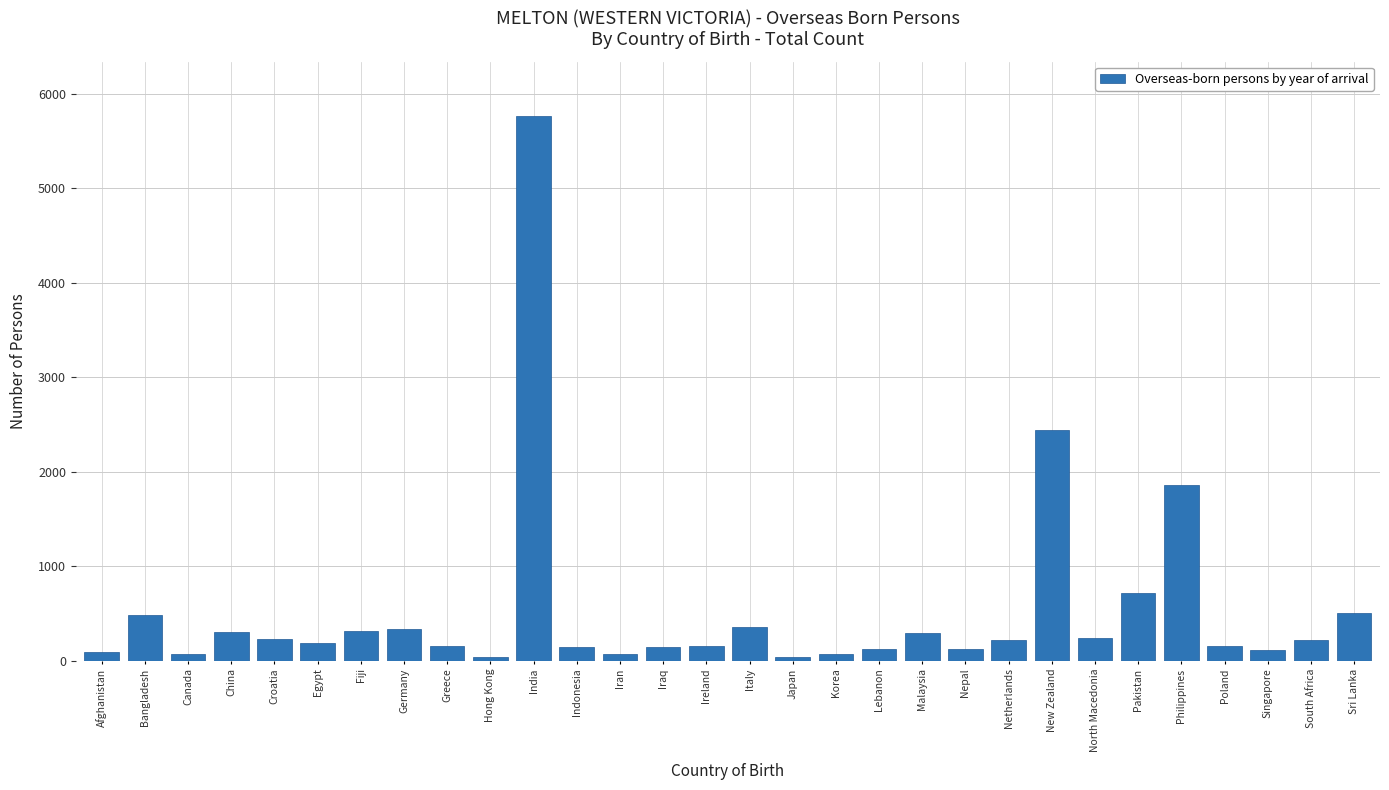

What is the label of the 28th bar from the right?

Canada